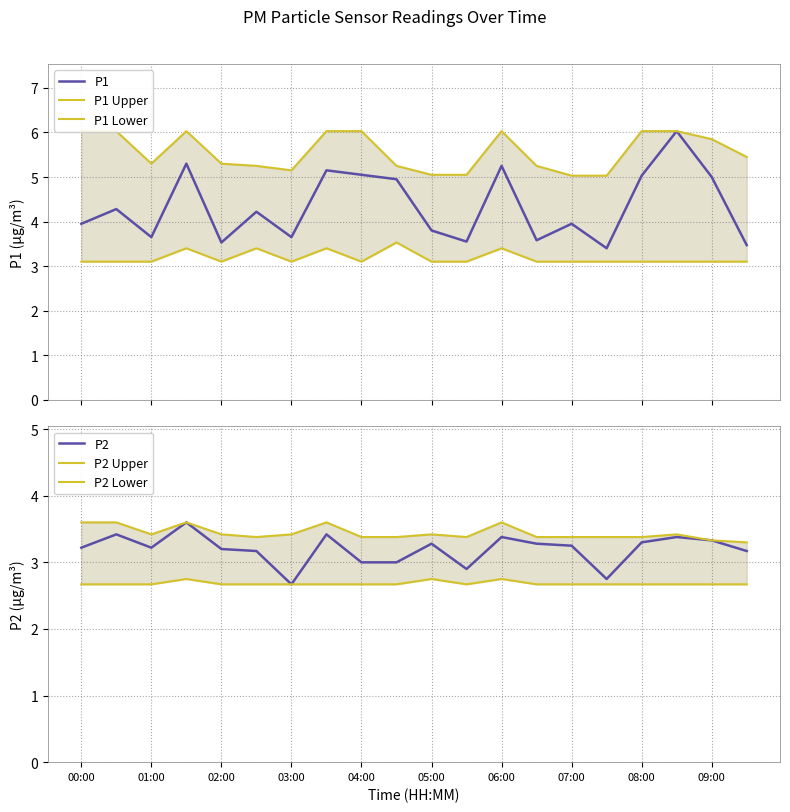

Which series has the largest range (max minus min)?

P1